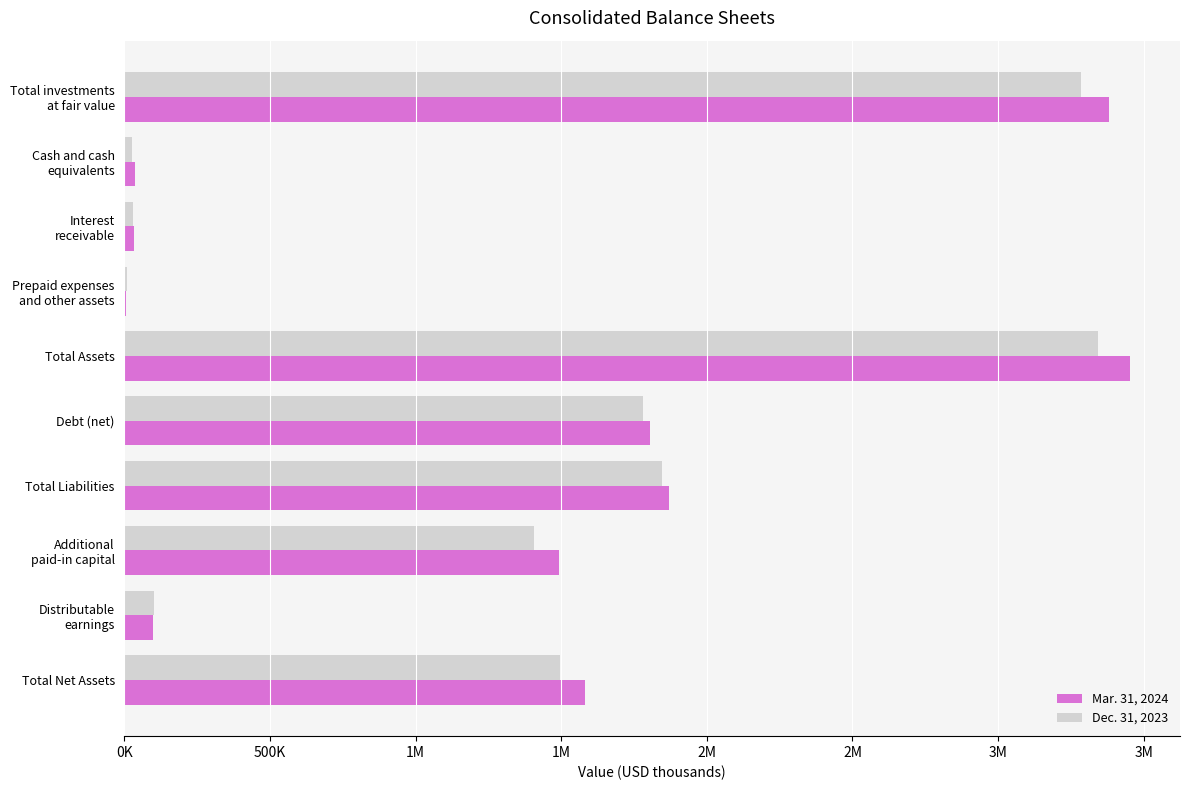

What are all the series names shown in the legend?

Mar. 31, 2024, Dec. 31, 2023